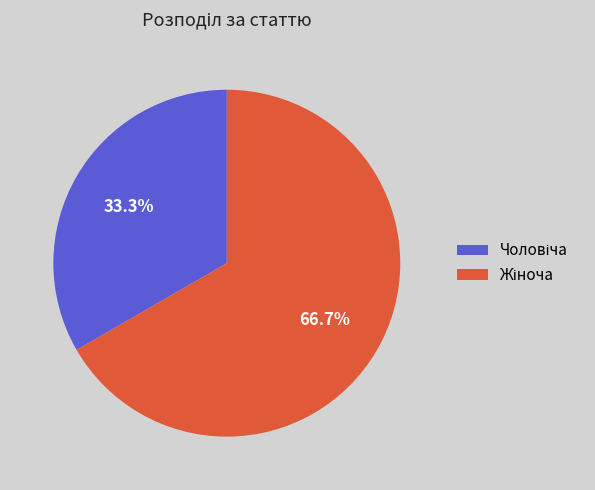

Does any single category account for the majority?

Yes